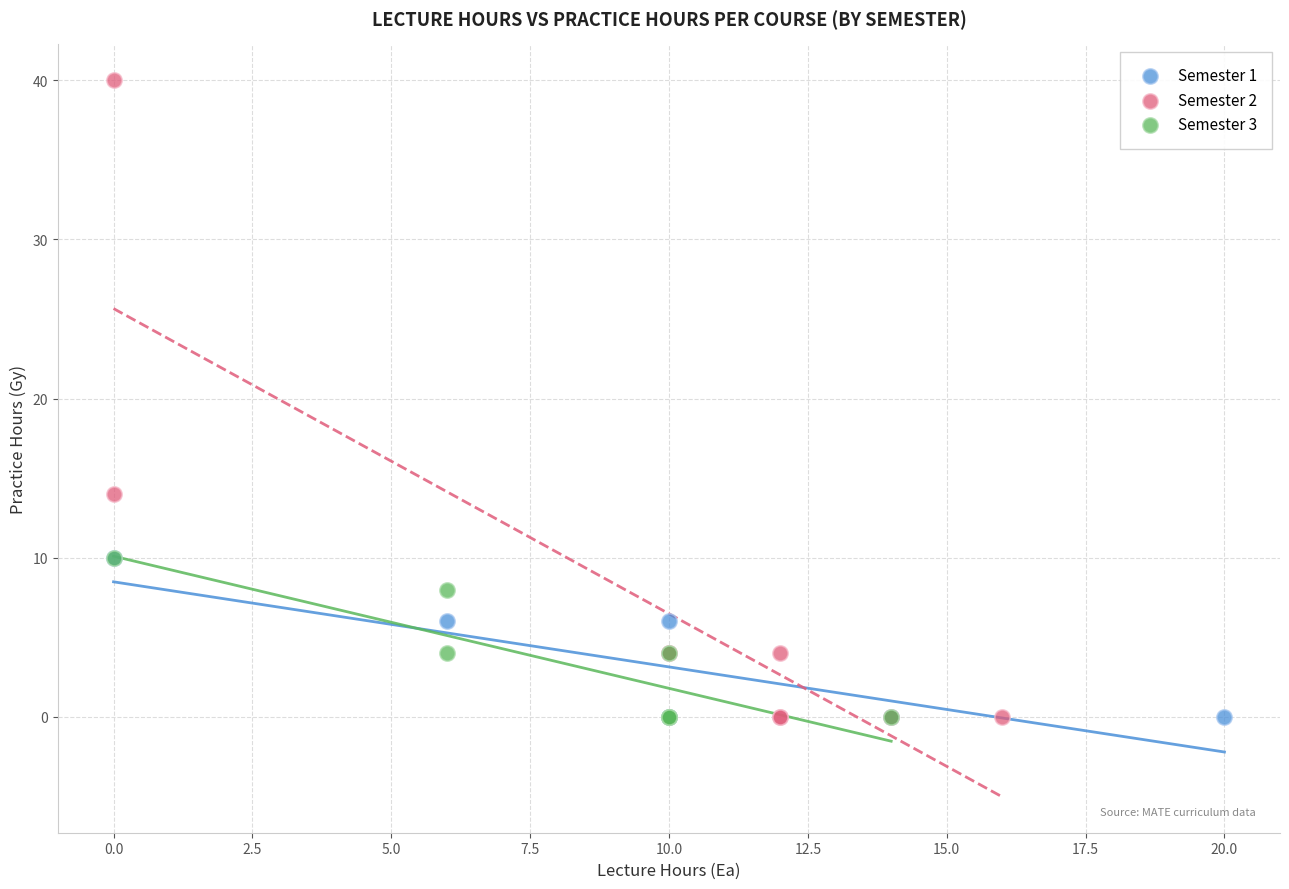

Which series has the widest spread of Y values?

Semester 2